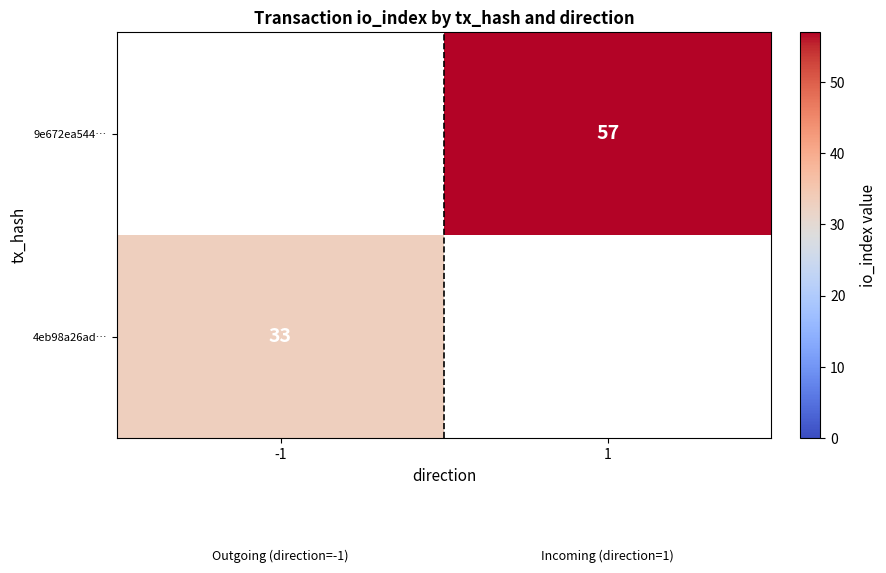

The 9e672ea544… series shows 57 at 1. True or false?

True